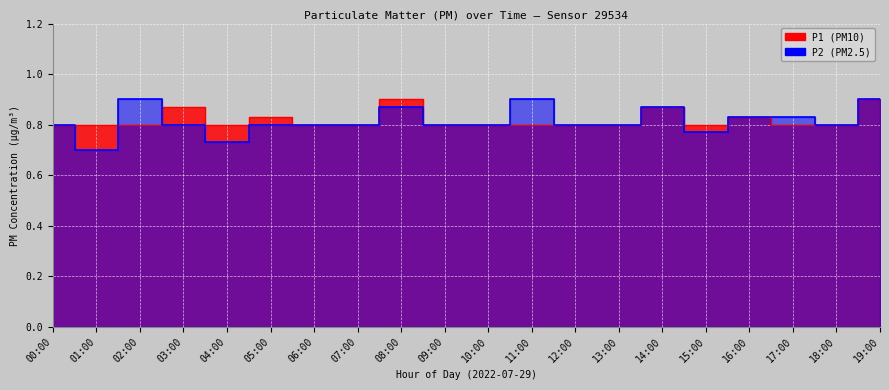

Reading left to right, transcribe all the data shown in this chart.

P1: 0.8	0.8	0.8	0.9	0.8	0.8	0.8	0.8	0.9	0.8	0.8	0.8	0.8	0.8	0.9	0.8	0.8	0.8	0.8	0.9
P2: 0.8	0.7	0.9	0.8	0.7	0.8	0.8	0.8	0.9	0.8	0.8	0.9	0.8	0.8	0.9	0.8	0.8	0.8	0.8	0.9